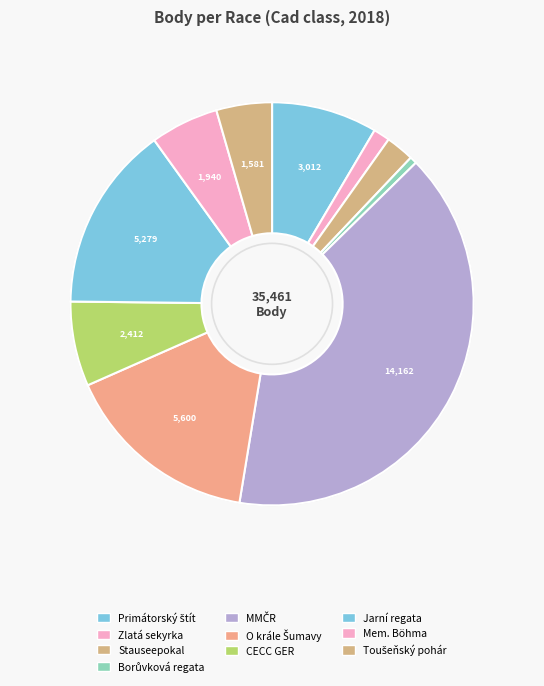

How many slices are in this pie chart?

10